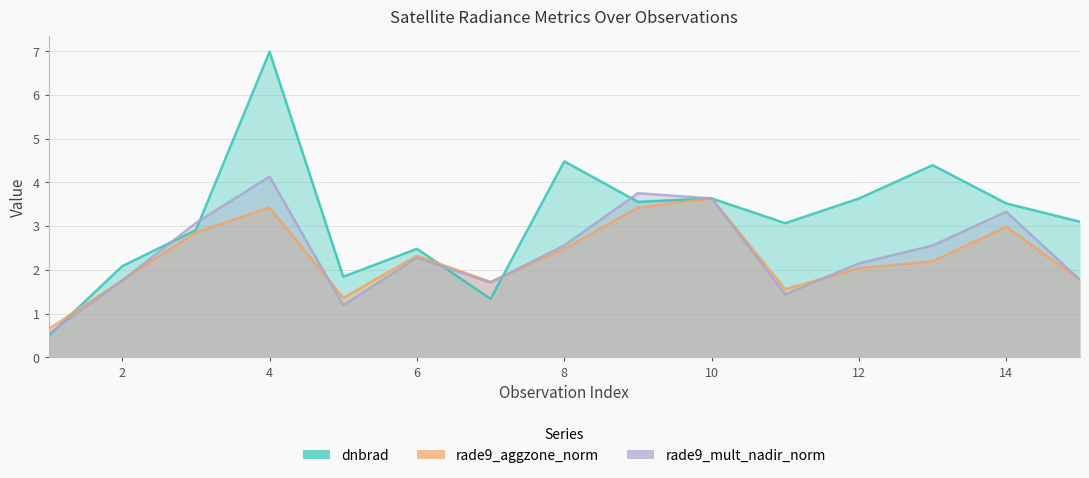

In rade9_aggzone_norm, how many points are lower than both neighbors (excluding endpoints)?

3